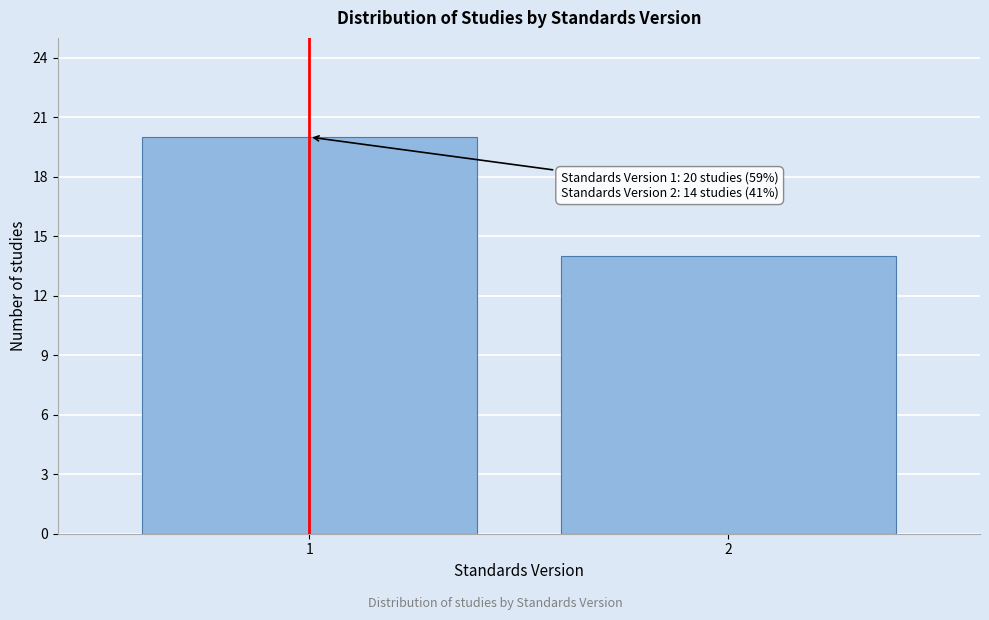

Reading right to left, list all the values displayed in this chart.

2=14	1=20